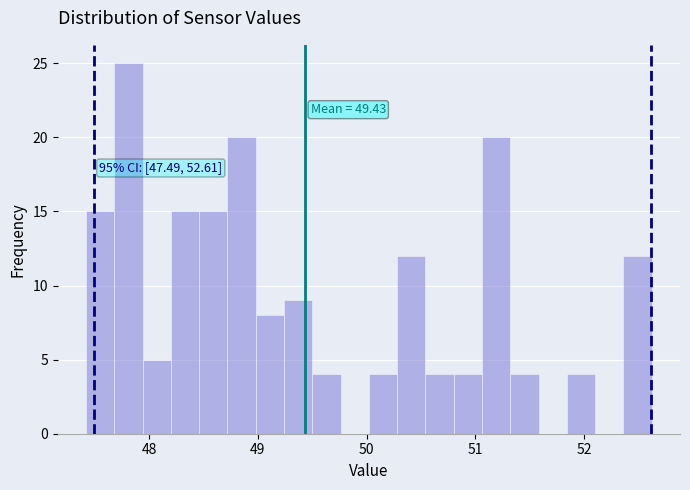

Around what value on the x-axis is the tallest bar? Give the approximate position of its centre, as read against the axis.

47.8